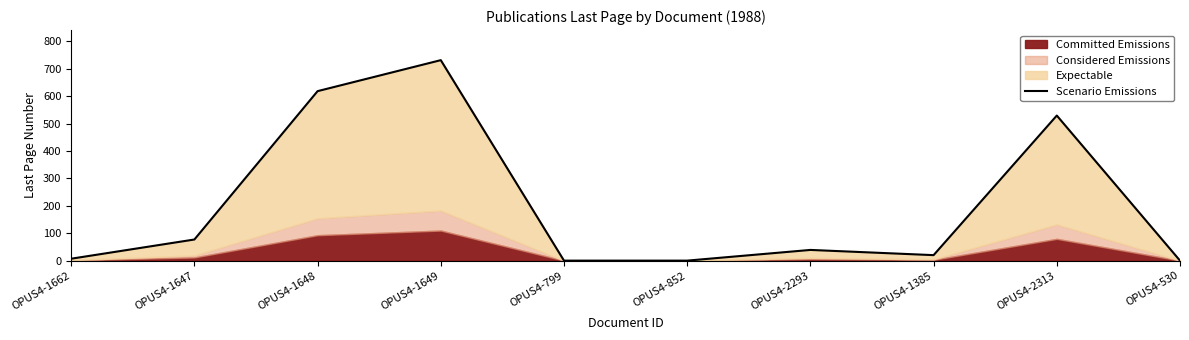

What is the change in value from OPUS4-852 to OPUS4-2313?

+529